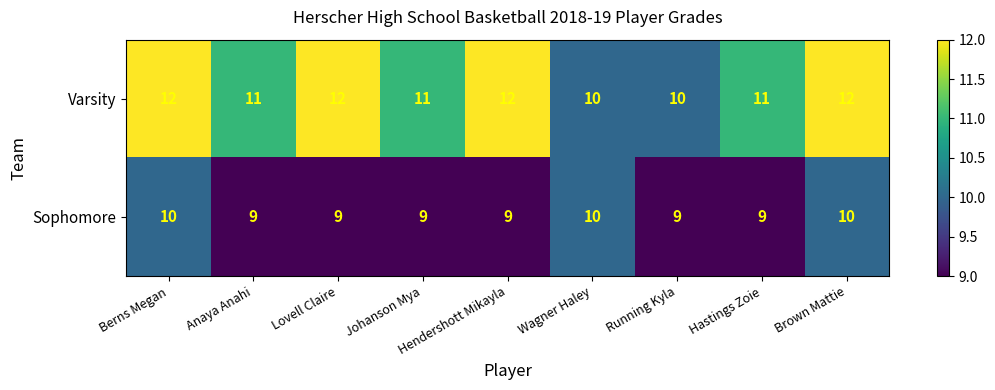

The Varsity series shows 11 at Hastings Zoie. True or false?

True